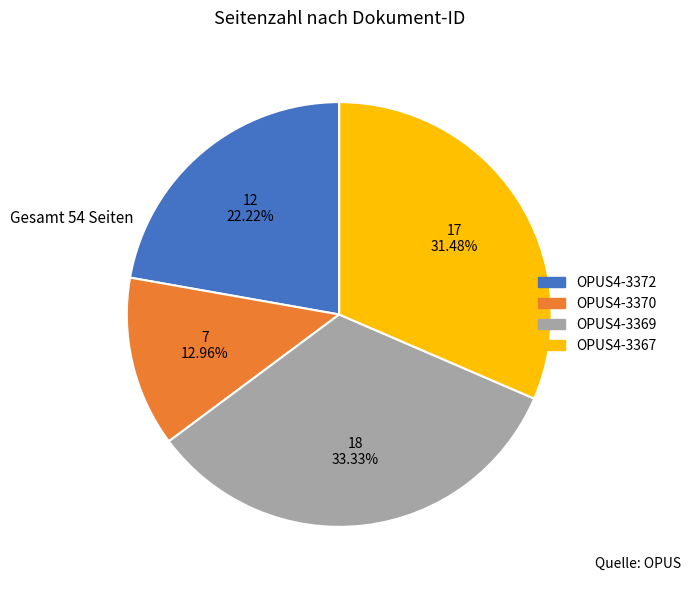

True or false: OPUS4-3370 accounts for 23% of the total.

False